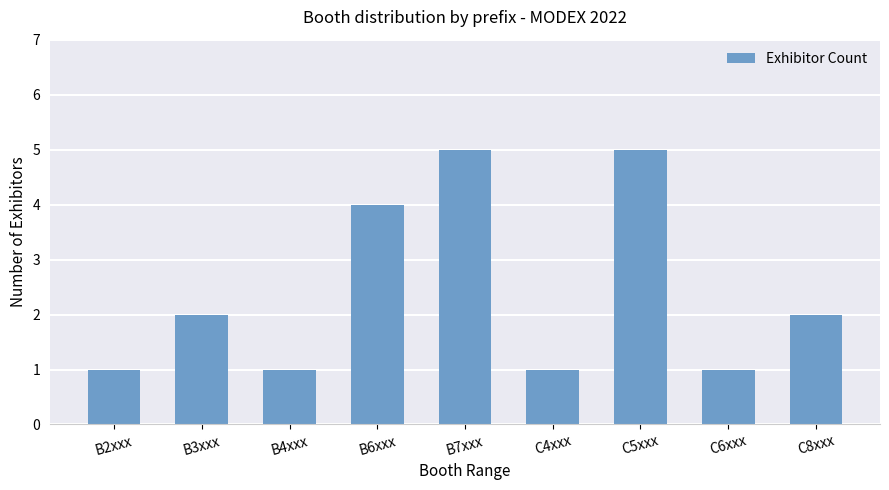

Which has a higher value, B2xxx or C8xxx?

C8xxx